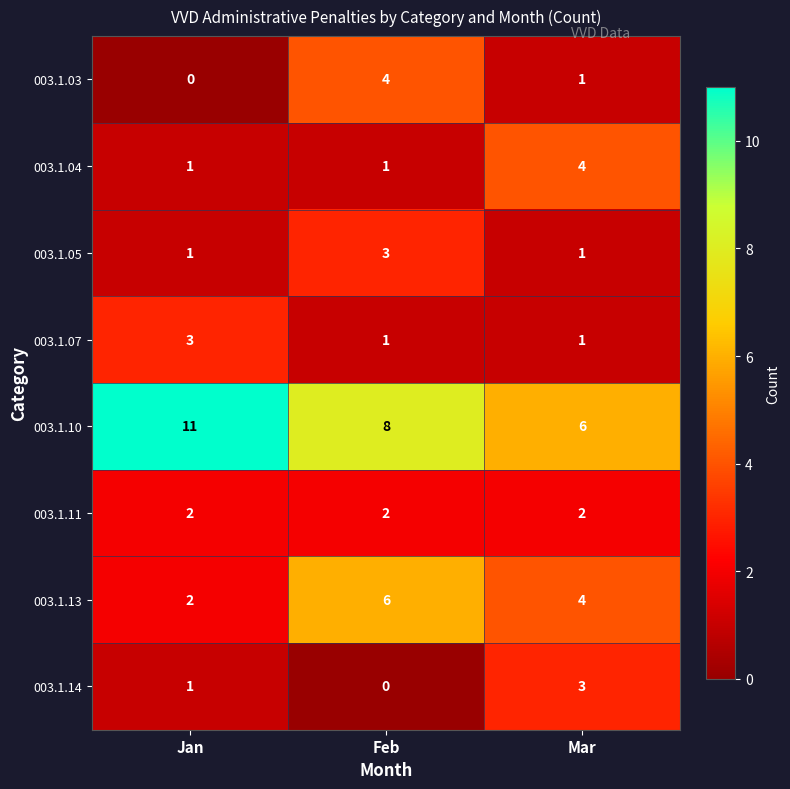

What is the average value of the 003.1.13 series?

4